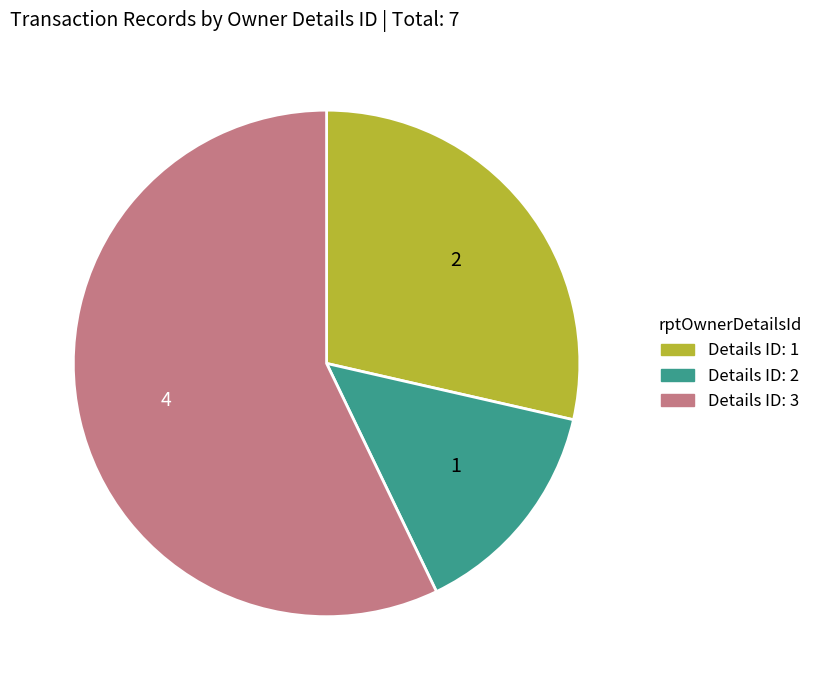

Which has a higher value, Details ID: 1 or Details ID: 3?

Details ID: 3